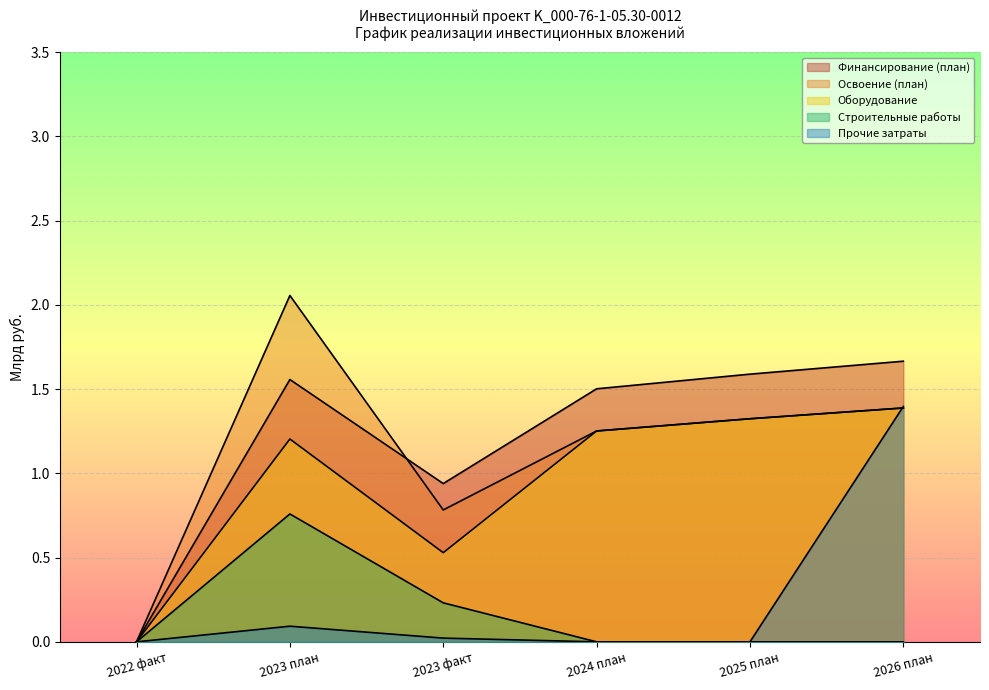

The value of Оборудование at 2026 план is 0.9. True or false?

False